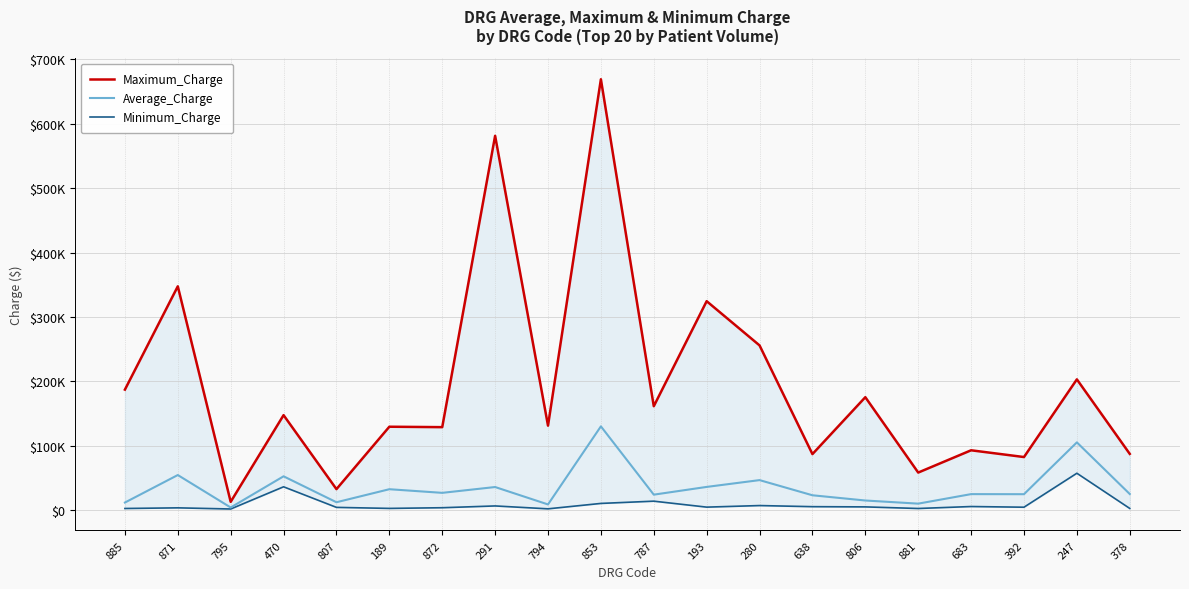

True or false: Maximum_Charge and Average_Charge intersect in this chart.

False